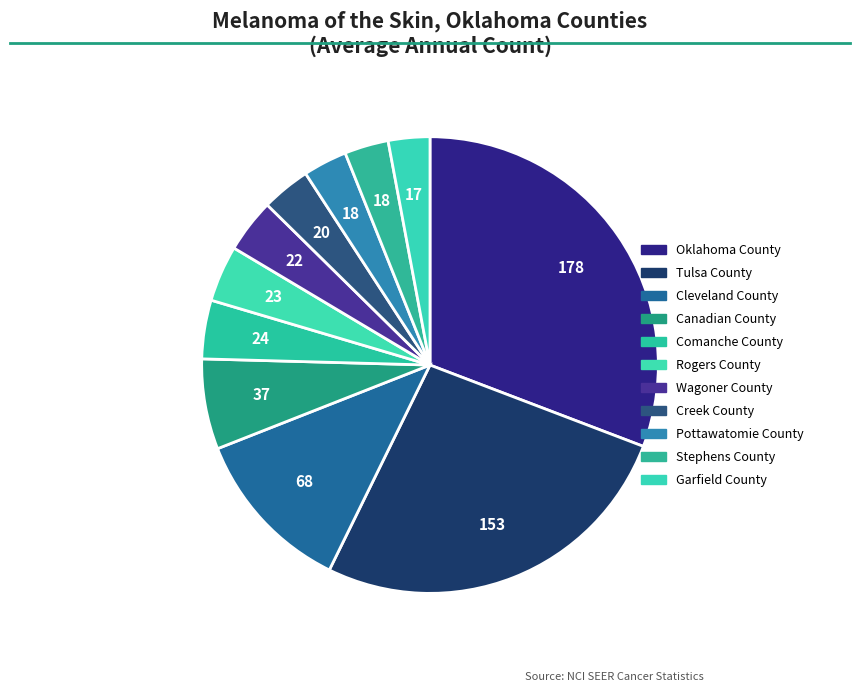

Is there a majority slice in this chart?

No